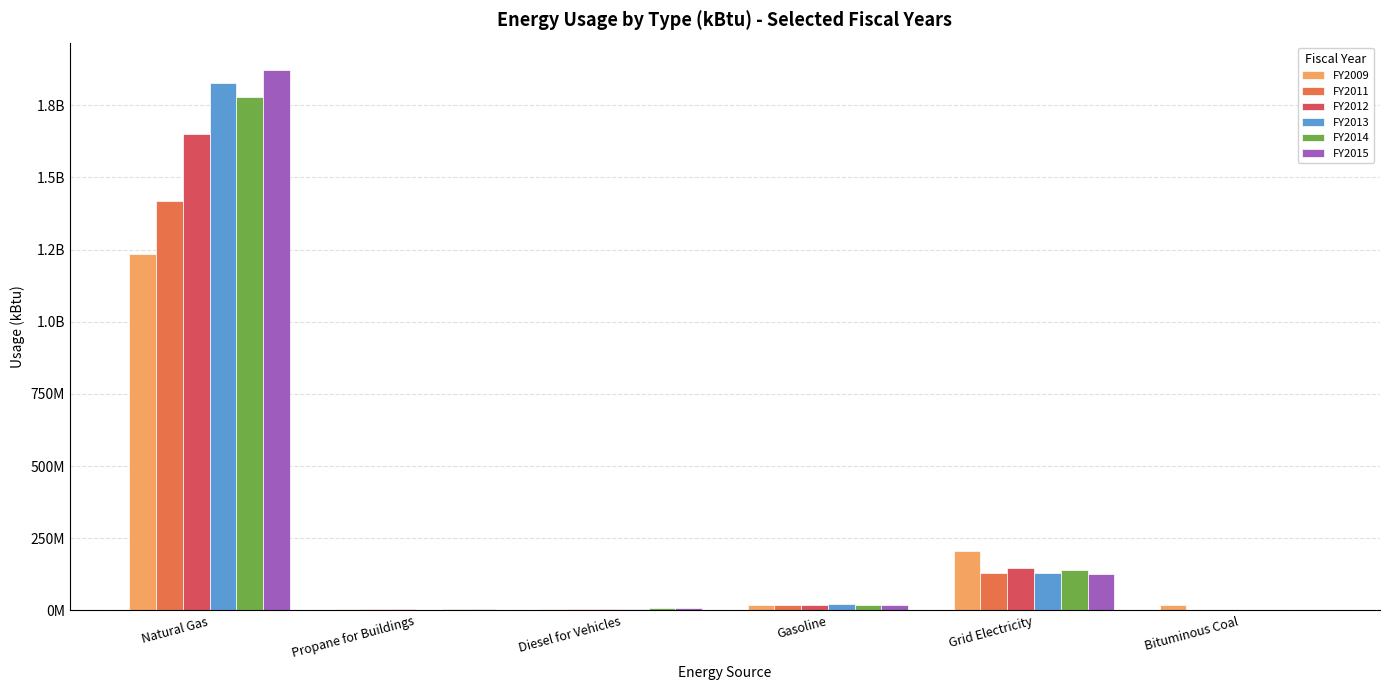

At how many categories does at least one series exceed 1847343442?

1